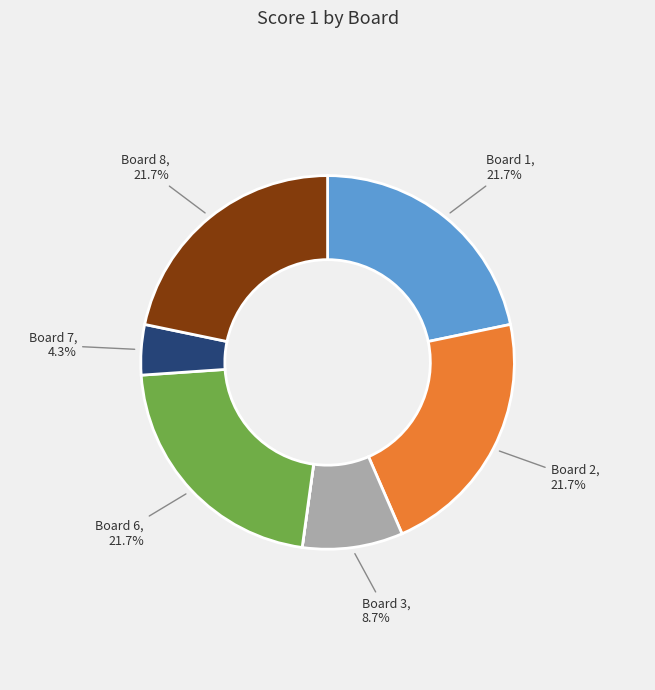

To the nearest percent, what is the difference between the largest and smallest slice percentages?

22%